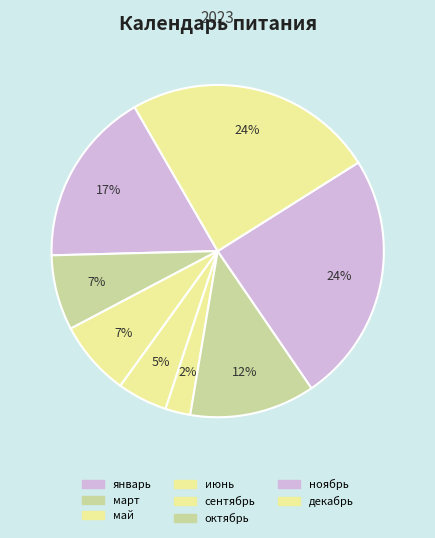

How many slices are in this pie chart?

8